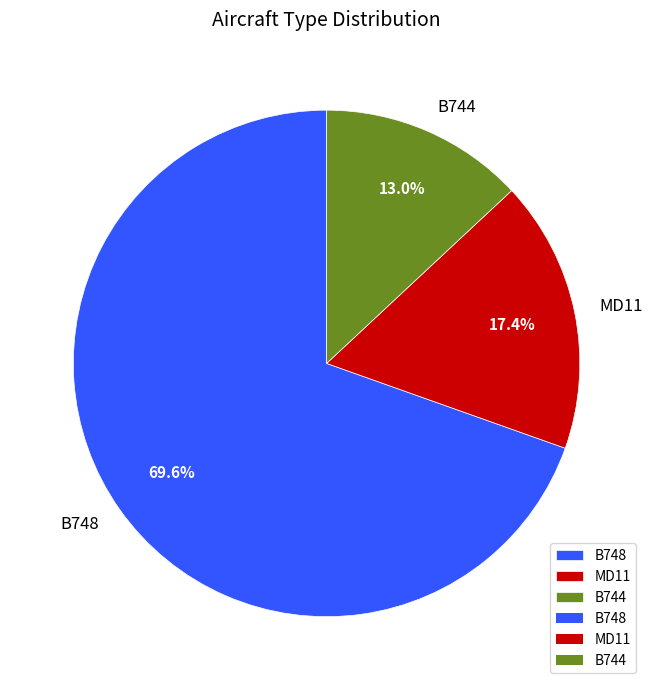

Is the sum of B748 and B744 greater than half?

Yes